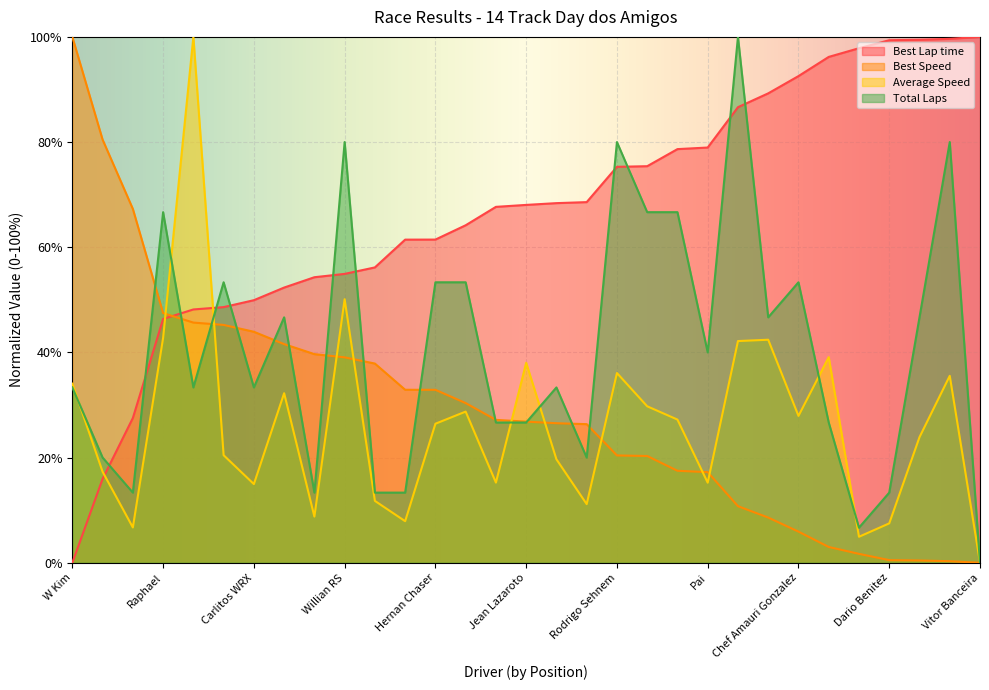

What is the label of the 4th point from the right?

Dario Benitez